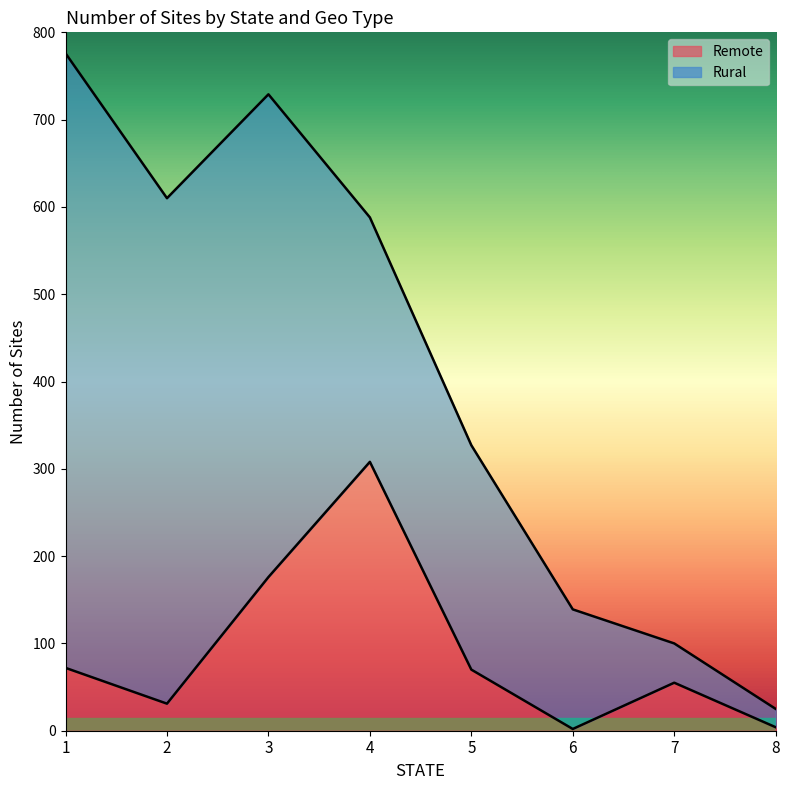

What is the value of the 4th point from the left?

308